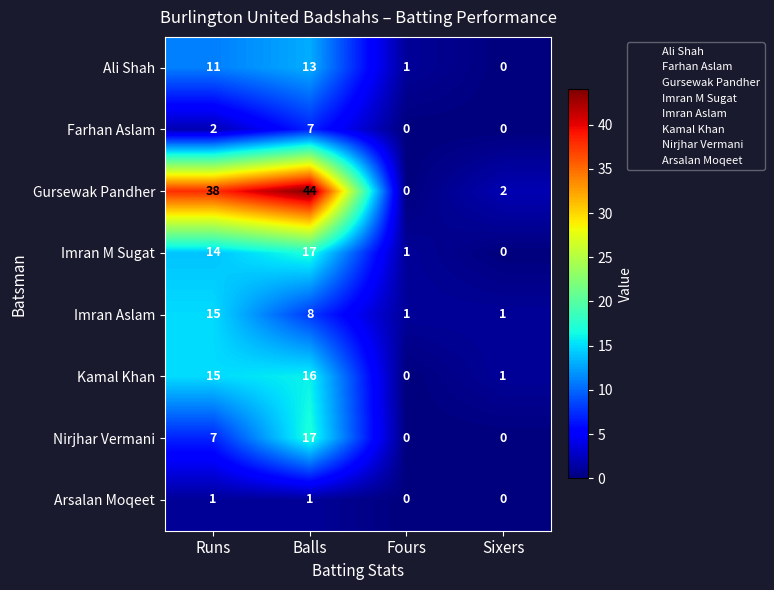

Is the value of Nirjhar Vermani at Runs greater than the value of Imran M Sugat at Runs?

No